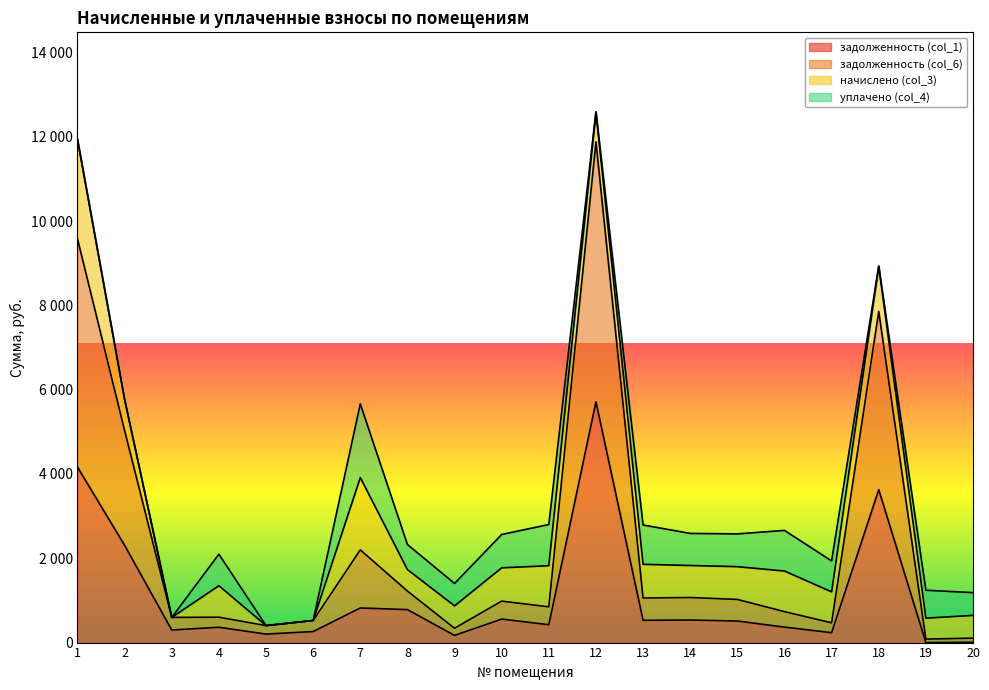

True or false: задолженность (col_1) and задолженность (col_6) cross at least once.

False